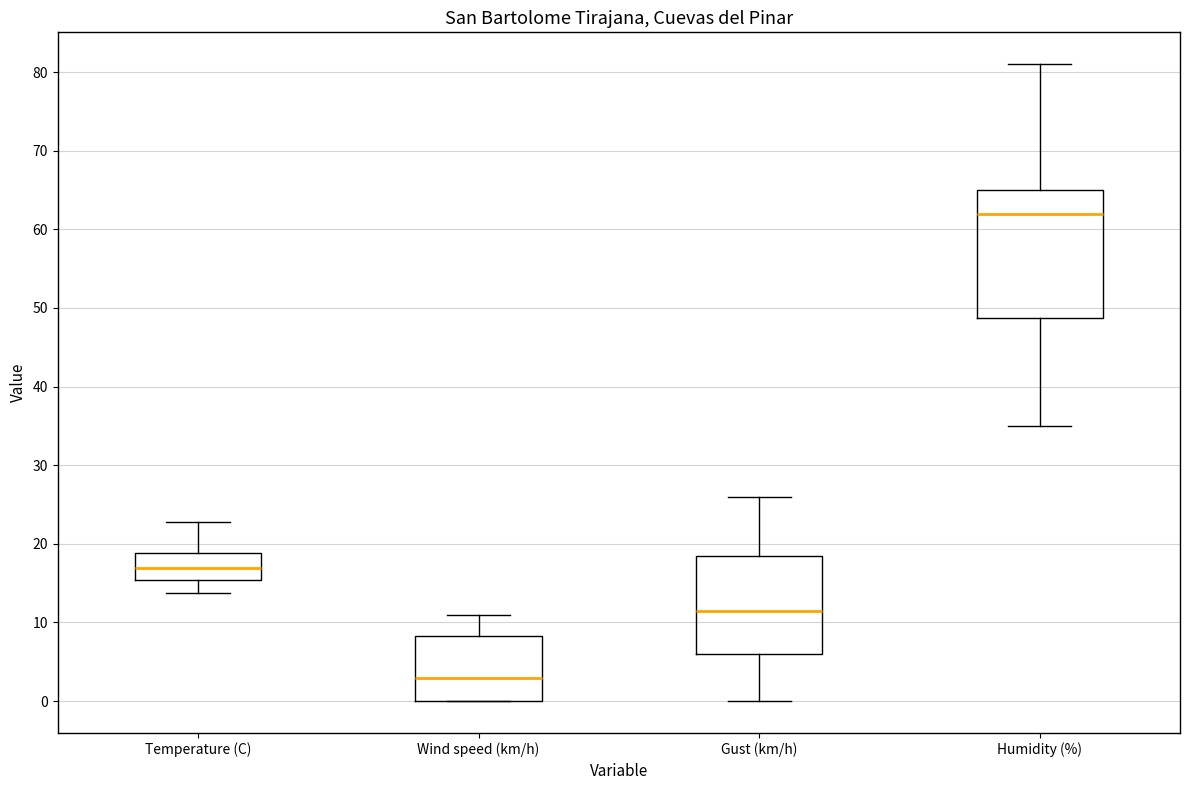

Reading left to right, transcribe this box plot: for each box, give where its median line is, the range the box spans, and where its two whiskers end, as read against the y-axis. The values are not printed on the chart, so give them approximately, as read against the axis.

Temperature (C): median 17, box 15 to 19, whiskers 14 to 23
Wind speed (km/h): median 3, box 0 to 8, whiskers 0 to 11
Gust (km/h): median 12, box 6 to 19, whiskers 0 to 26
Humidity (%): median 62, box 49 to 65, whiskers 35 to 81